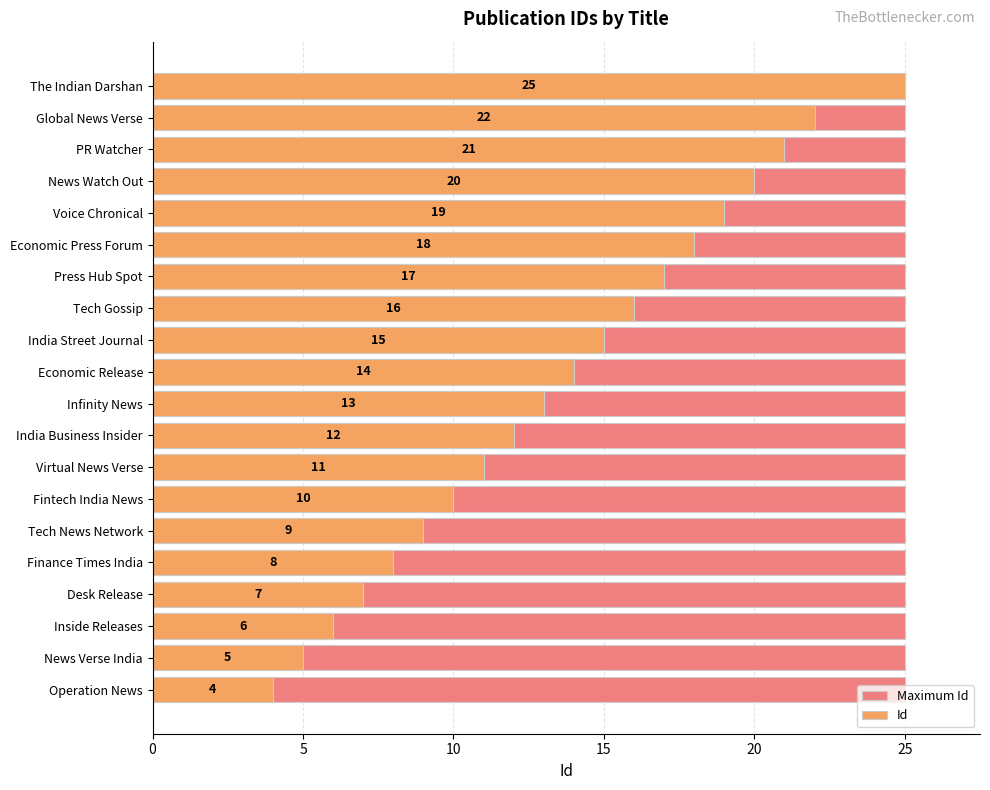

How many bars are there in each group?

2